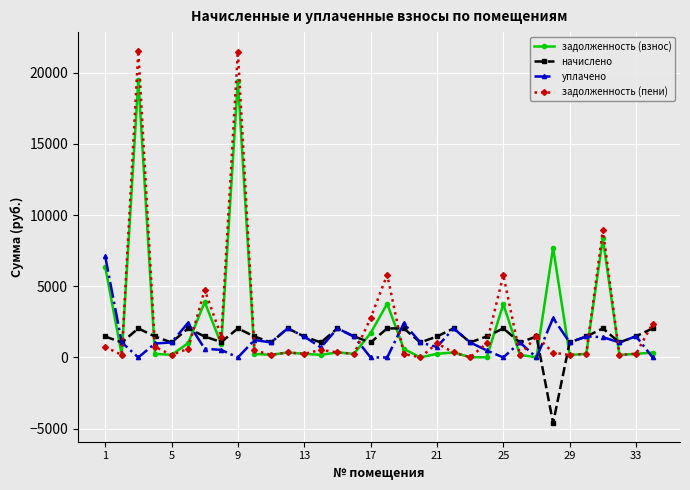

Which series has the widest spread of values?

задолженность (пени)